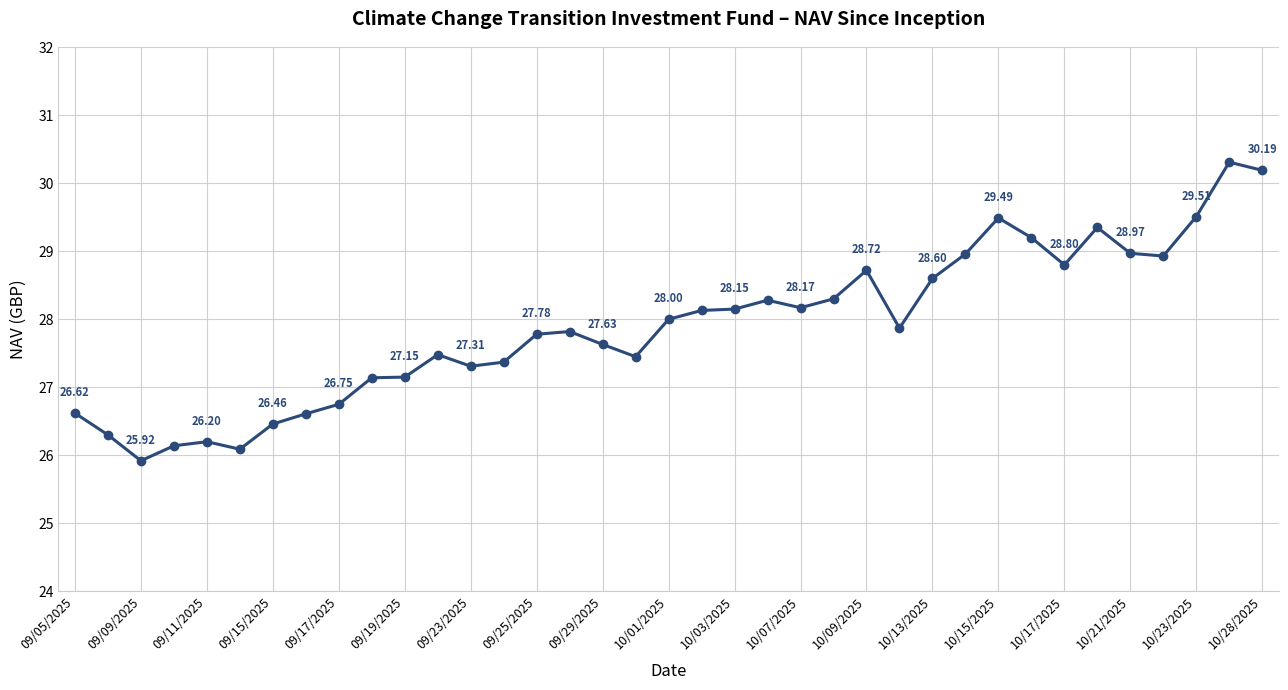

Does the chart display data point markers on the line(s)?

Yes